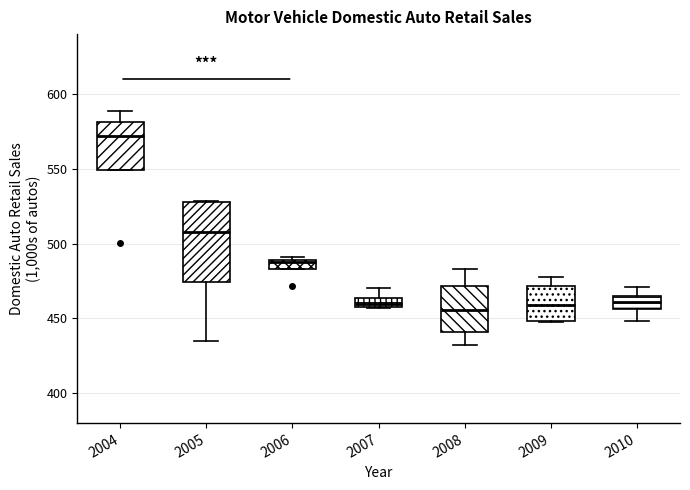

Where is the upper edge of the box at x = 2009 on the y-axis? The values are not printed on the chart, so give them approximately, as read against the axis.

470